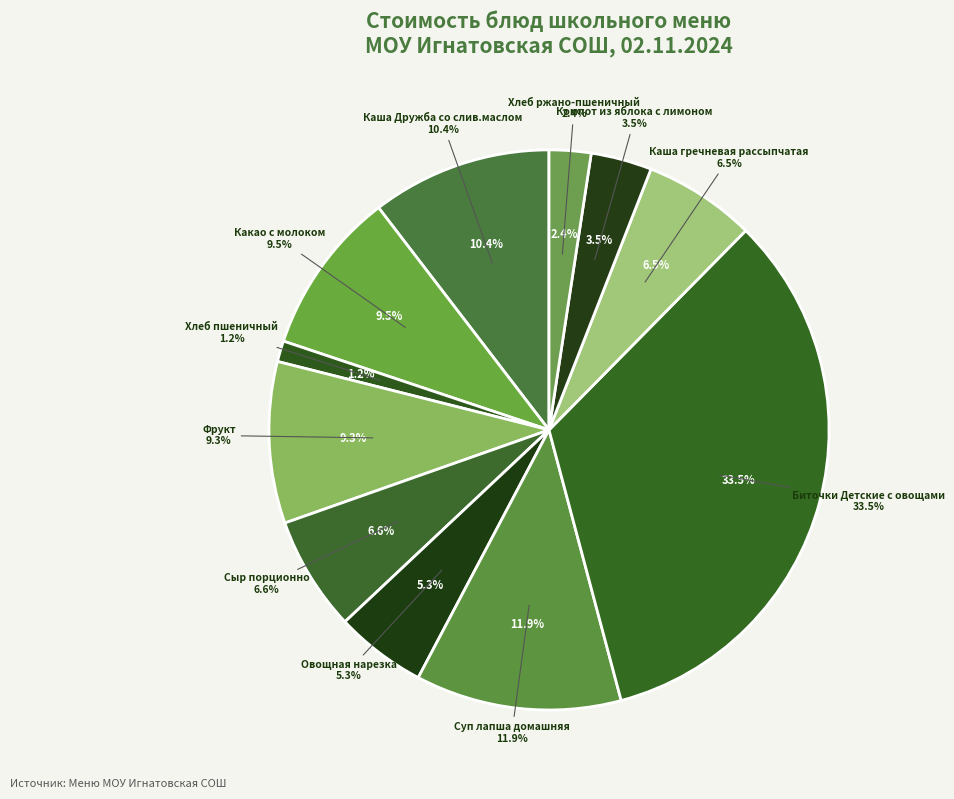

The Фрукт slice represents 9% of the pie. True or false?

True